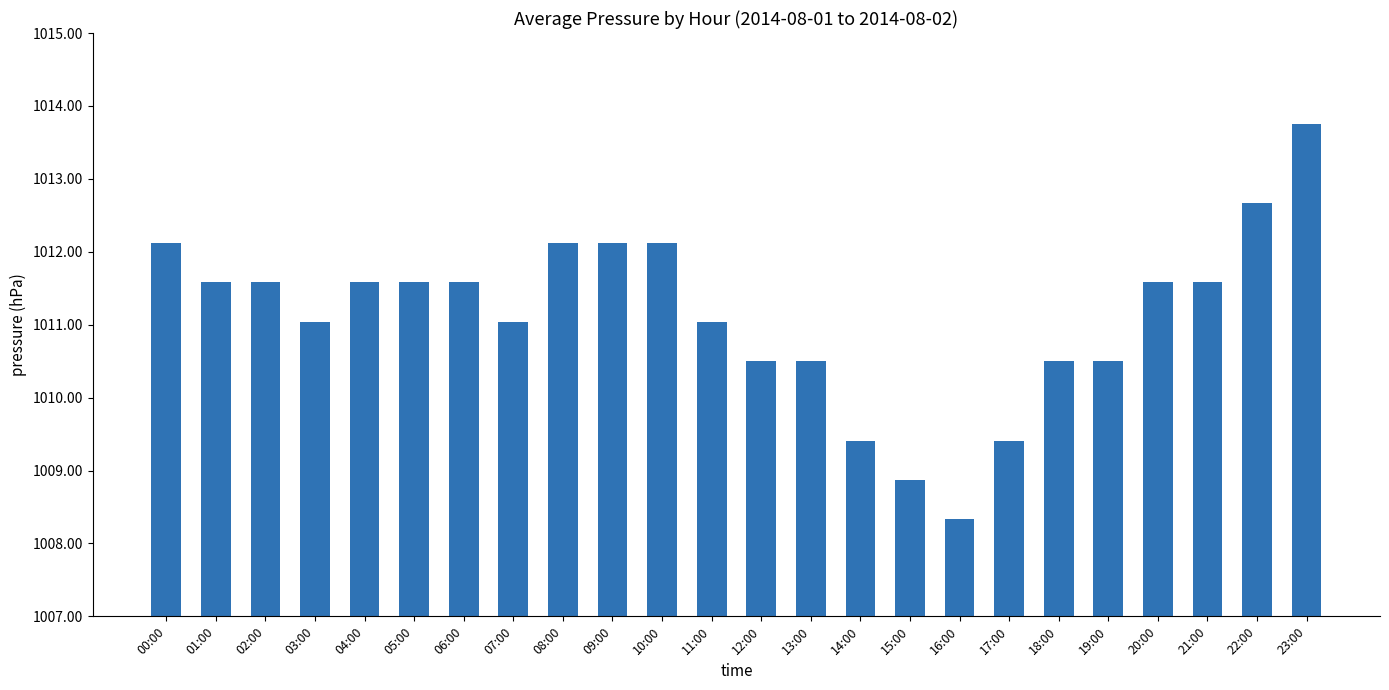

Which category has the highest value across all series?

23:00